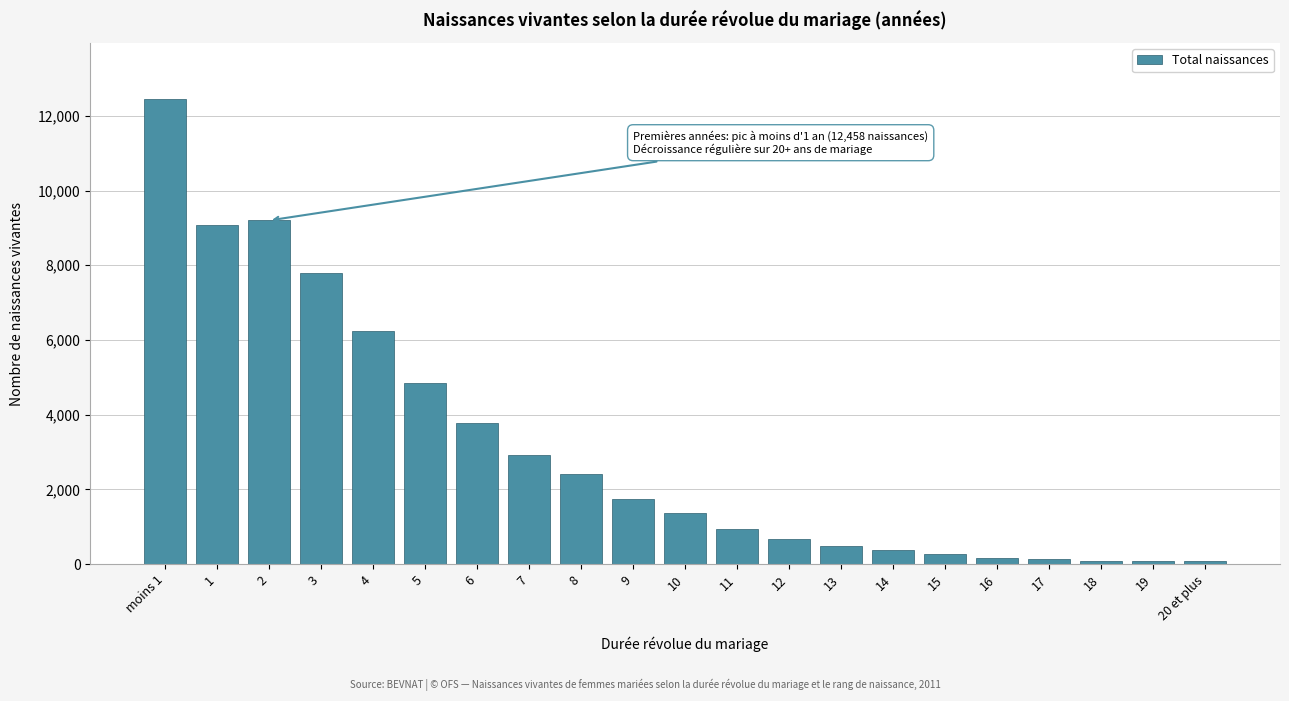

At which category does the chart reach its peak across all series?

moins 1